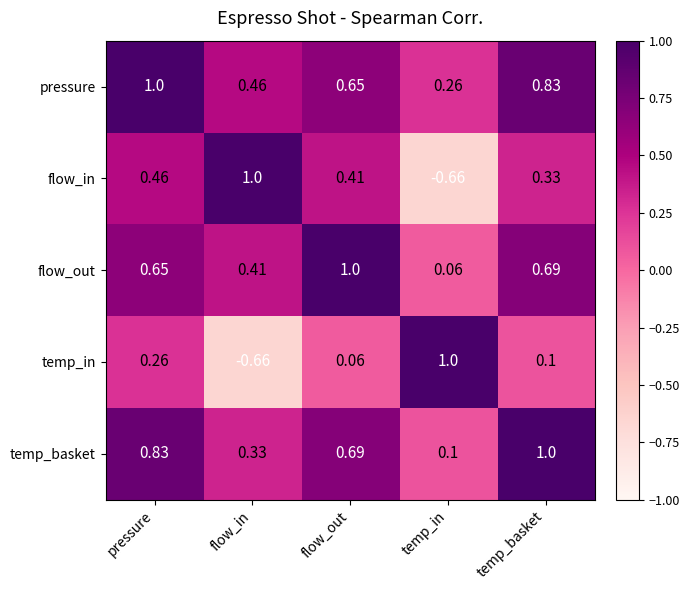

How many distinct data groups are displayed?

5